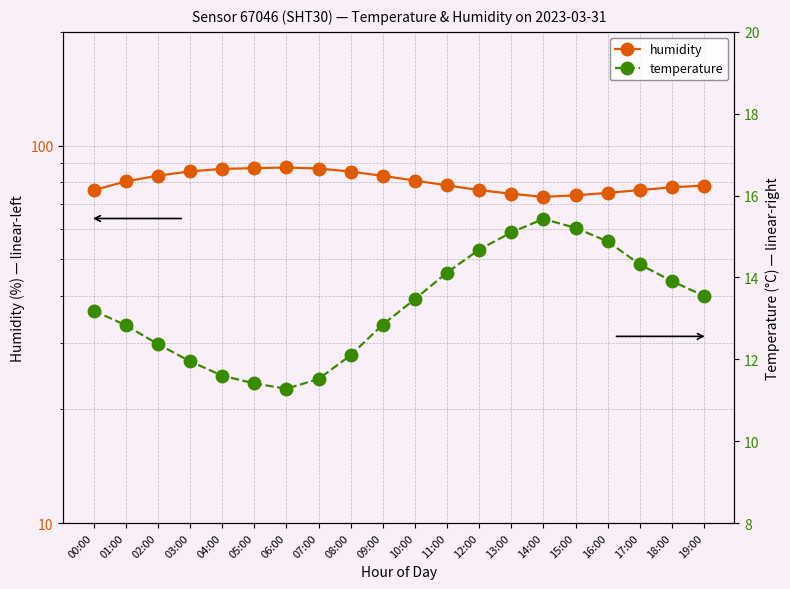

Which series changed the most between 12:00 and 18:00?

humidity